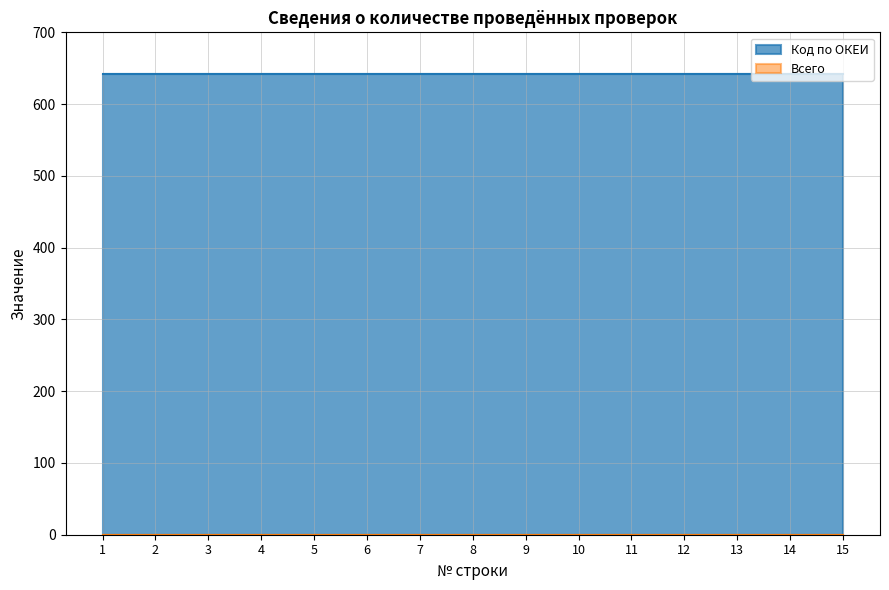

Between 10 and 13, which series saw the biggest shift?

Код по ОКЕИ